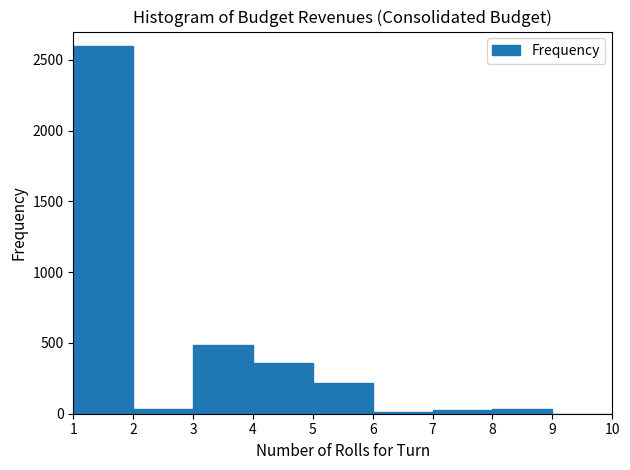

Reading left to right, transcribe this chart: for each bar, give the range it covers on the x-axis and its height. The values are not printed on the chart, so give them approximately, as read against the axis.

1 to 2: 2600
2 to 3: under 50
3 to 4: 500
4 to 5: 350
5 to 6: 200
6 to 7: under 50
7 to 8: under 50
8 to 9: under 50
9 to 10: under 50